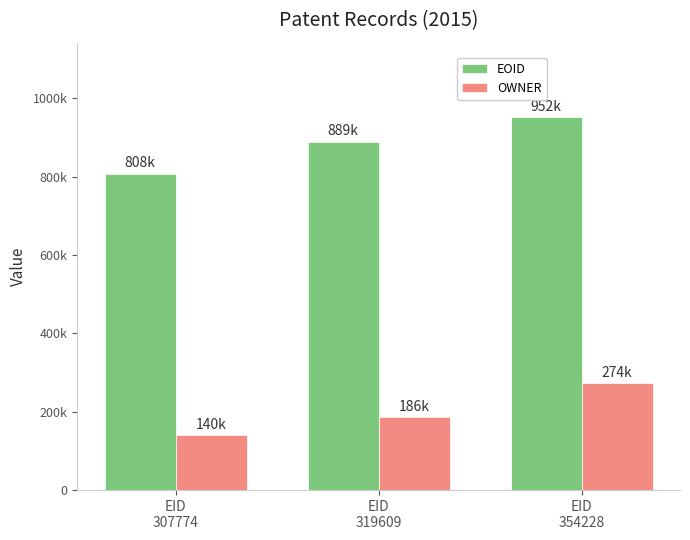

What are all the series names shown in the legend?

EOID, OWNER